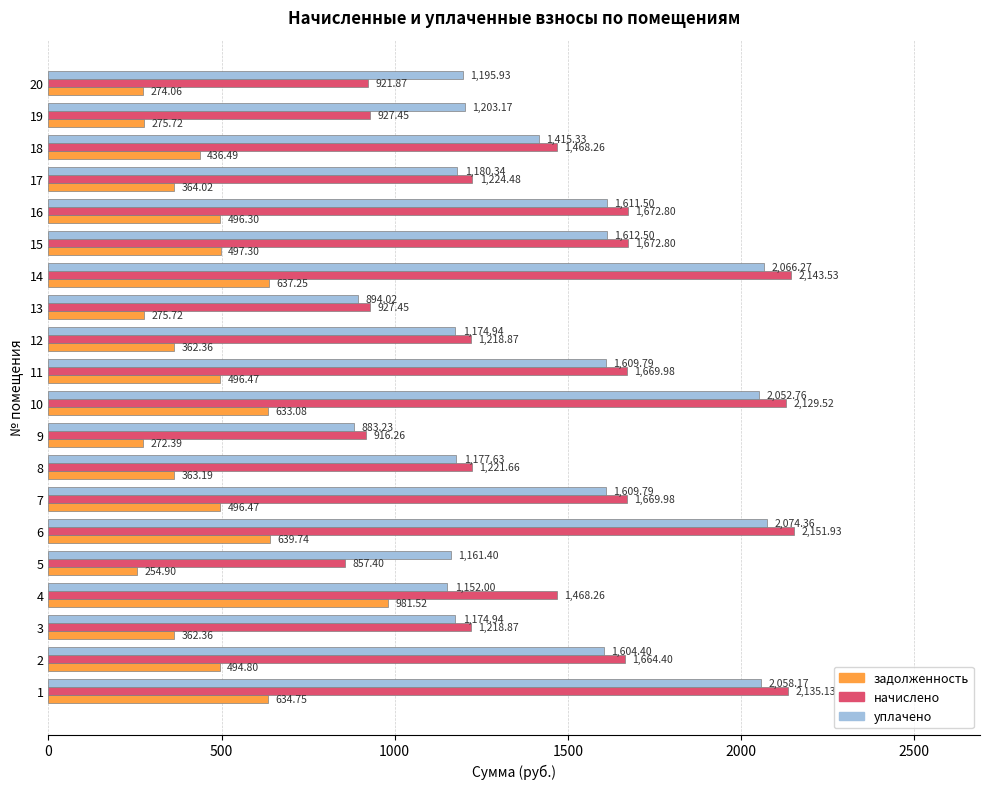

What is the sum of all задолженность values?

9248.9